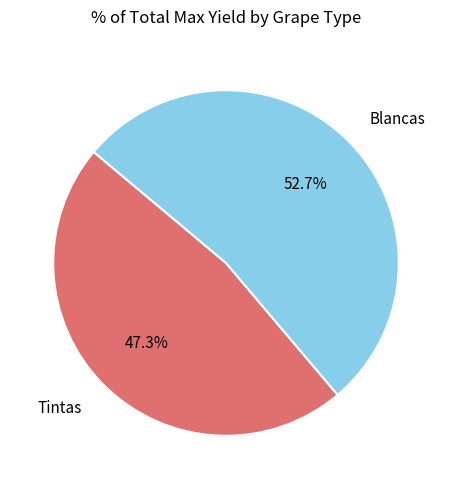

What is the majority slice?

Blancas